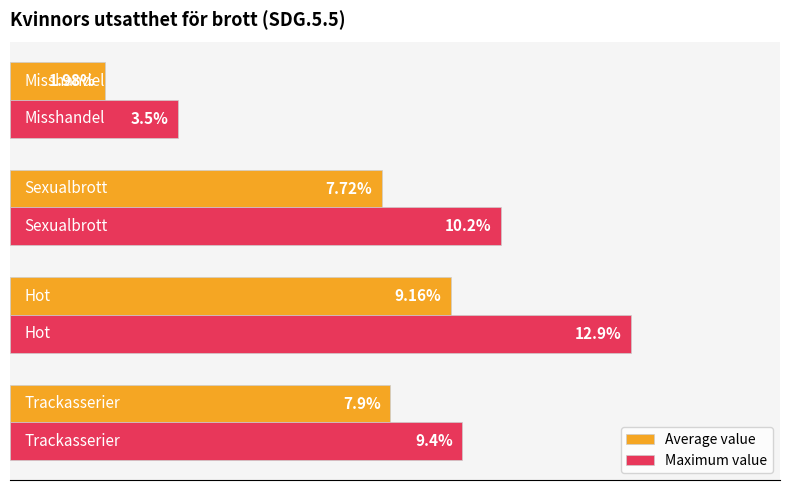

Rank the series by their maximum value, from lowest to highest.

Average value, Maximum value